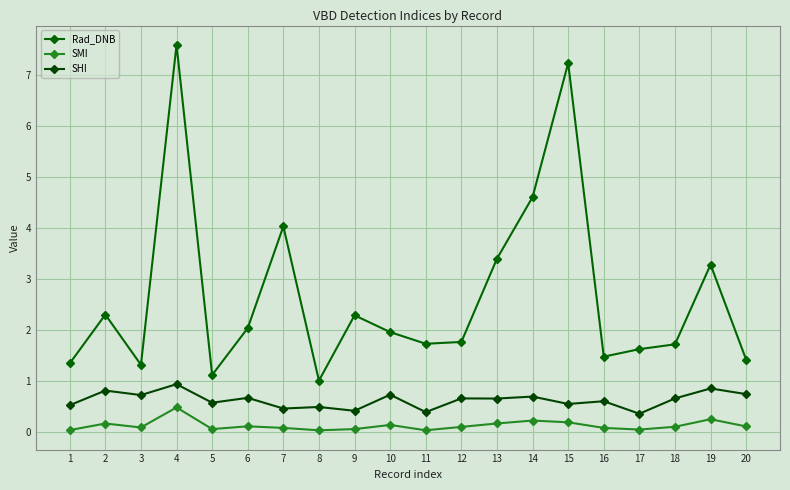

At which category does SMI reach its first local peak?

2